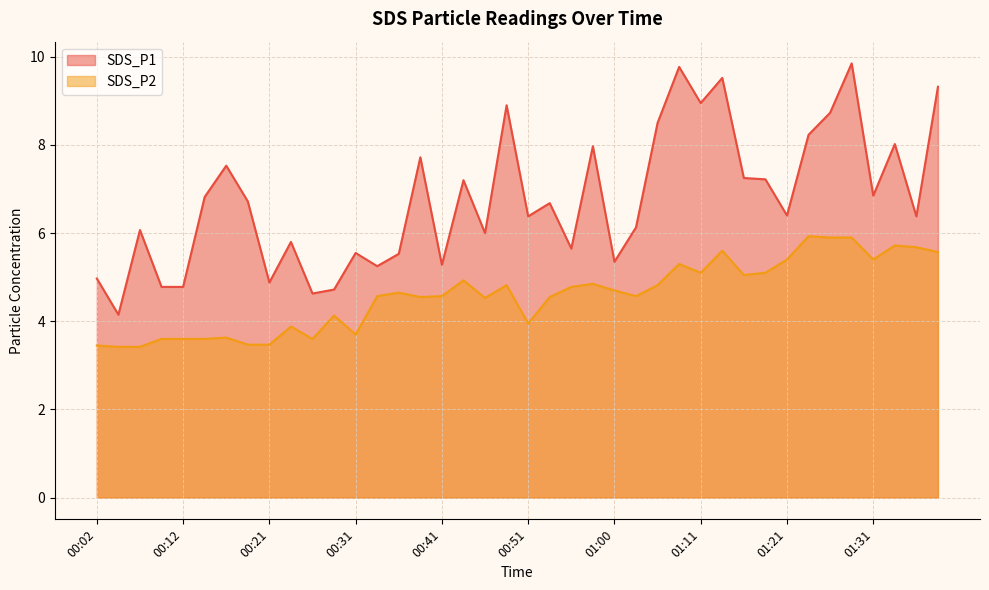

Which category has the lowest value in the SDS_P2 series?

00:04